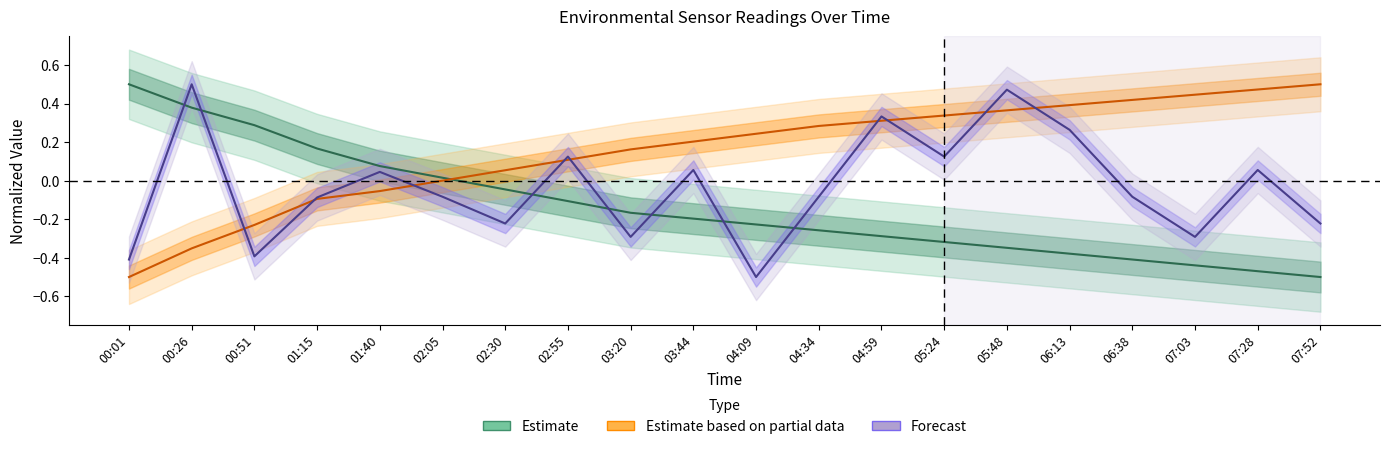

What position from the left is 05:48?

15